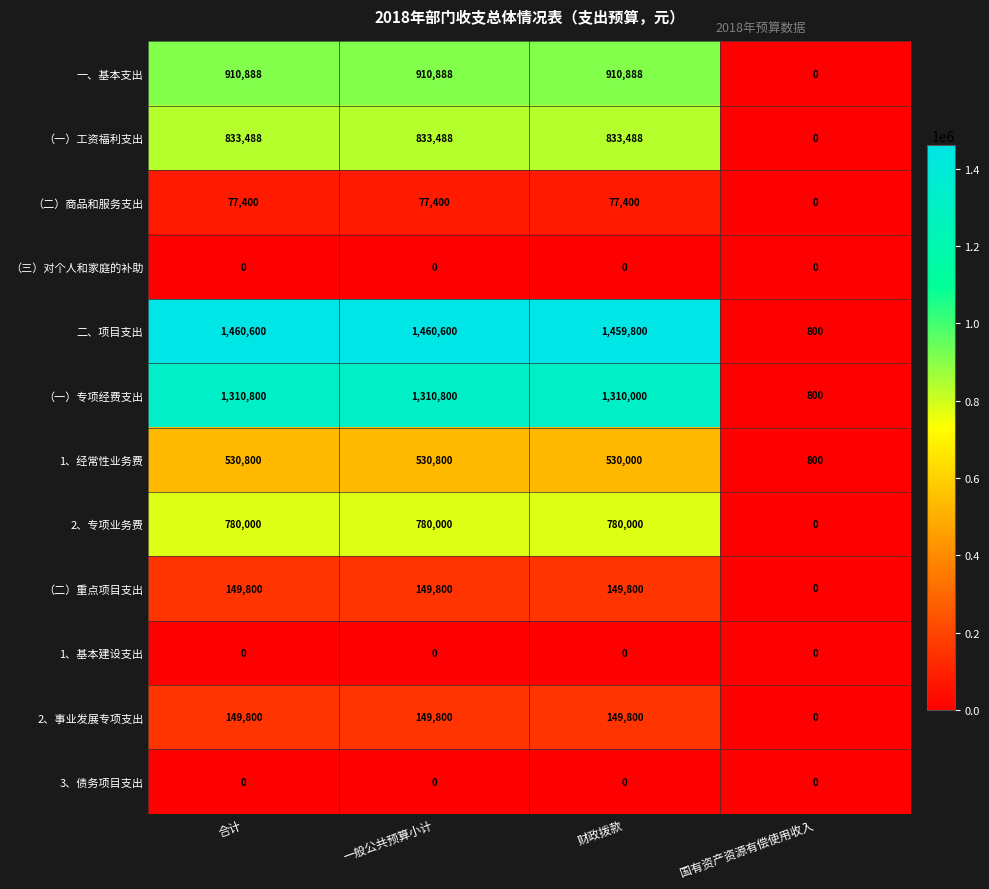

What is the sum of all （二）重点项目支出 values?

449400